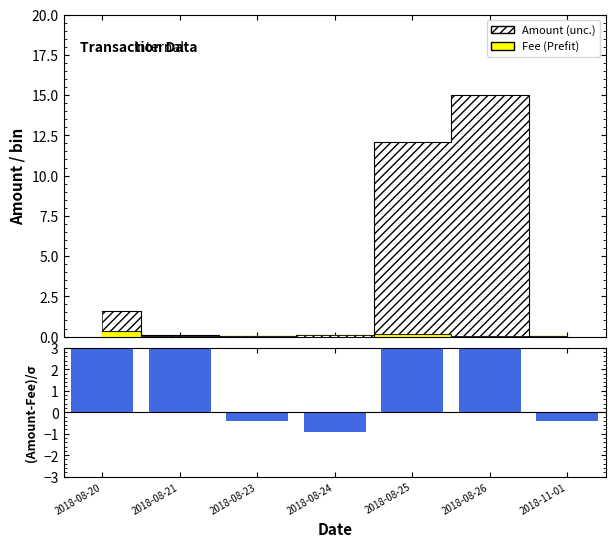

What value does the data have at 2018-08-26?

3.0